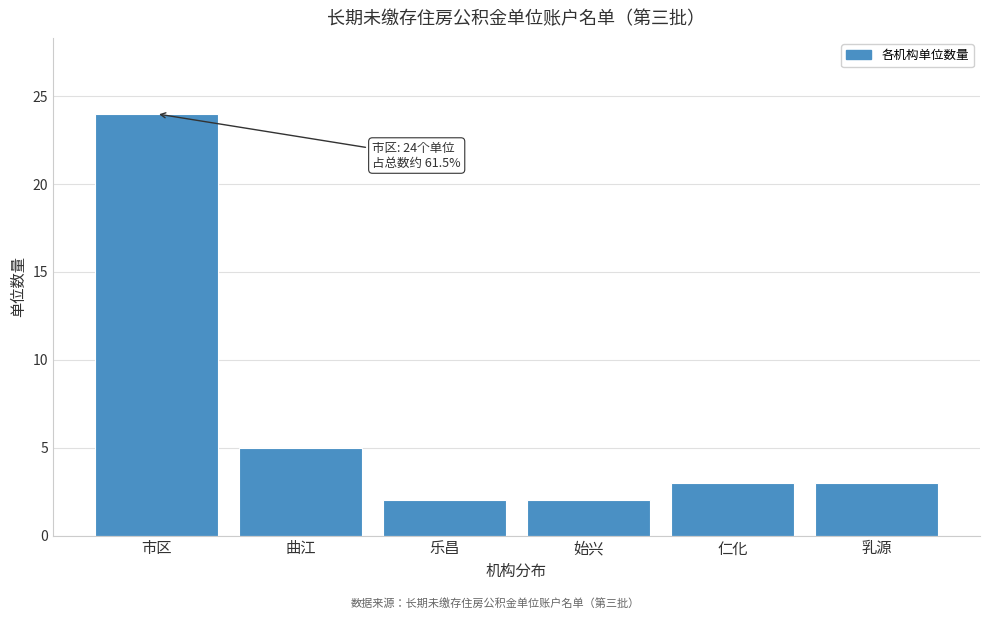

Reading left to right, extract all data points from this chart.

市区=24	曲江=5	乐昌=2	始兴=2	仁化=3	乳源=3